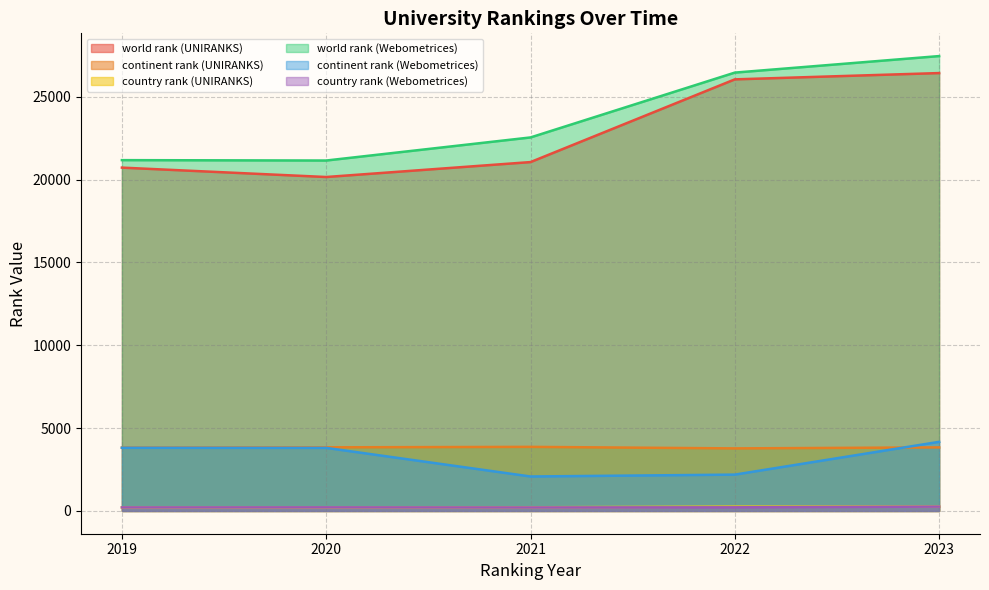

Is the value of world rank (Webometrices) at 2021 greater than the value of continent rank (UNIRANKS) at 2022?

Yes